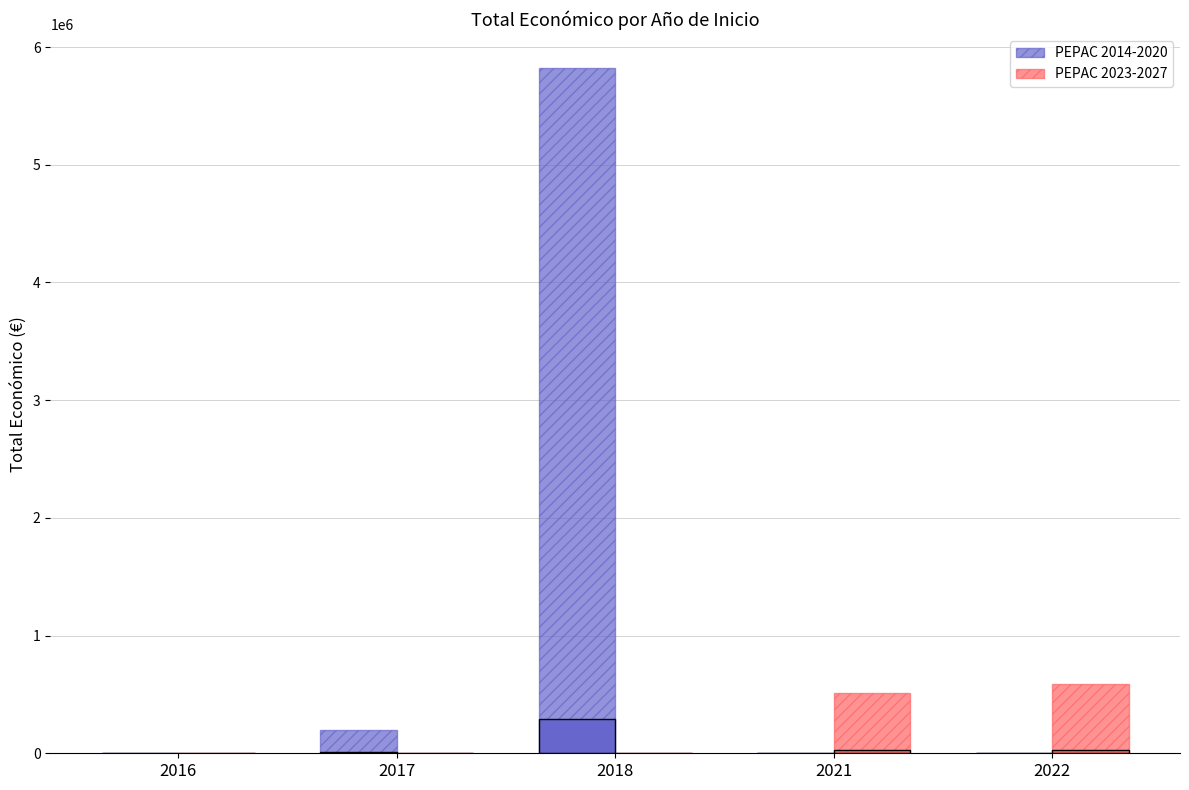

What is the sum of all PEPAC 2023-2027 values?

1101514